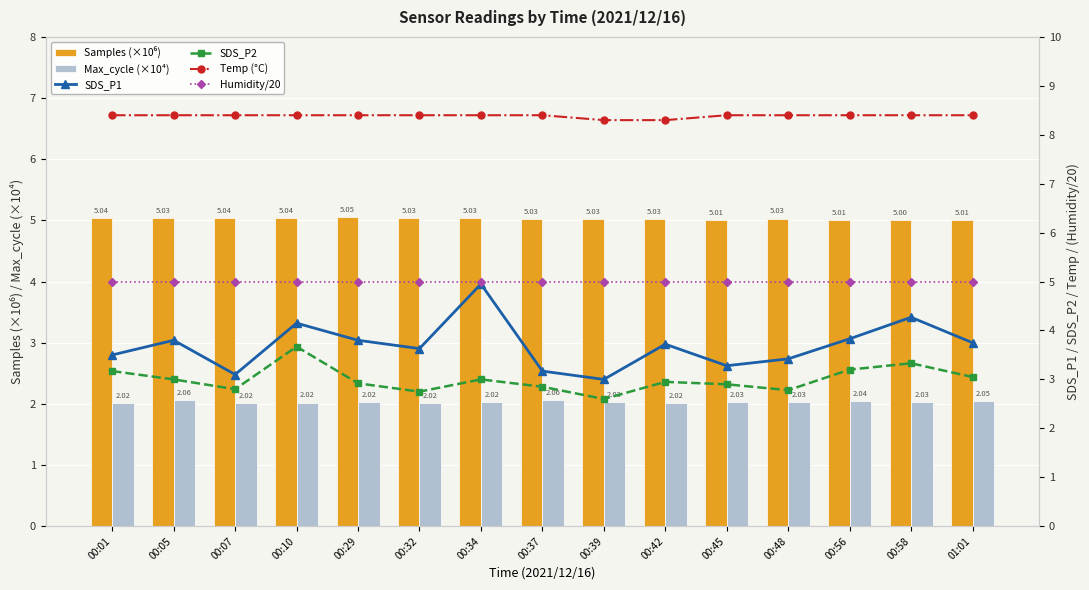

Between 00:39 and 00:58, which series saw the biggest shift?

SDS_P1